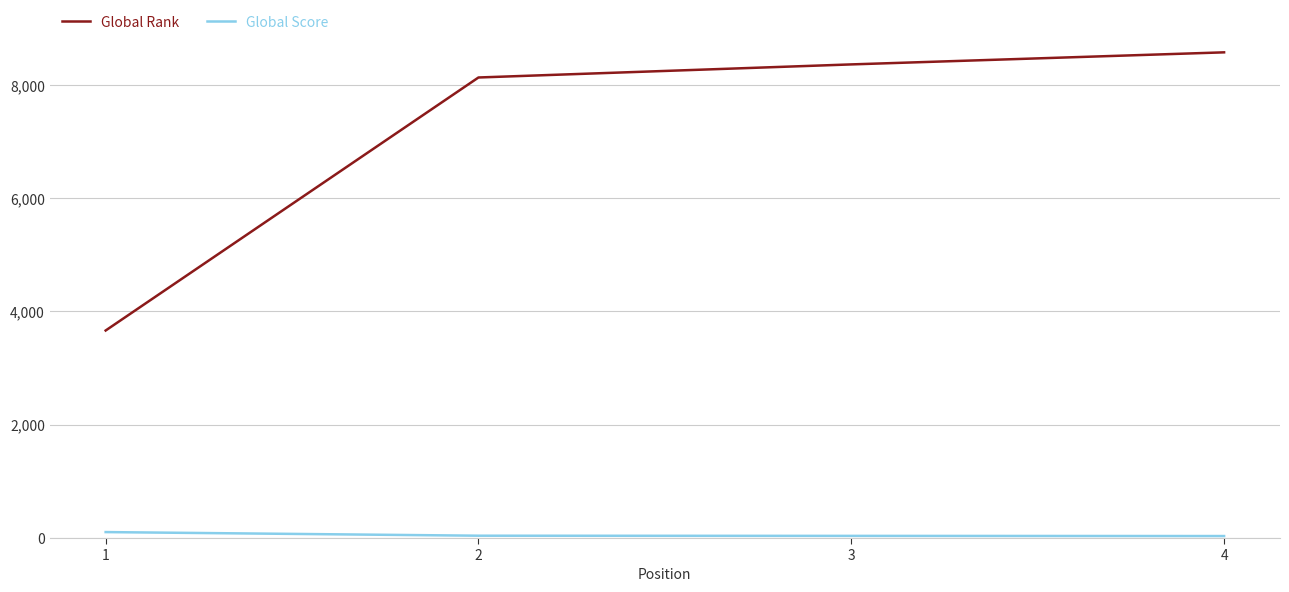

Which category has the highest value across all series?

4